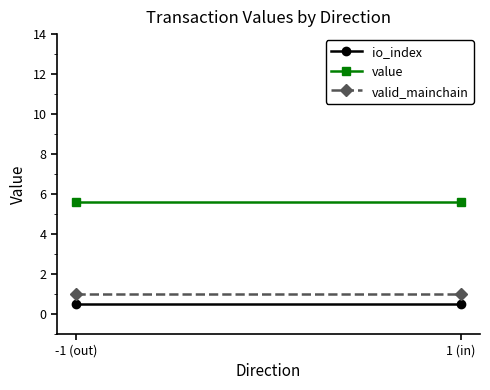

True or false: valid_mainchain has a value of 1.4 at 1 (in).

False